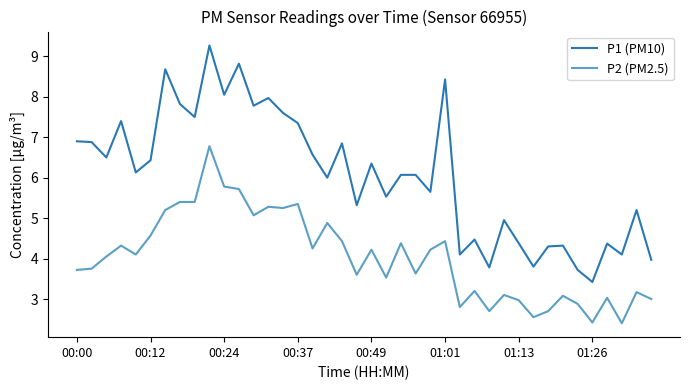

What are all the series names shown in the legend?

P1 (PM10), P2 (PM2.5)